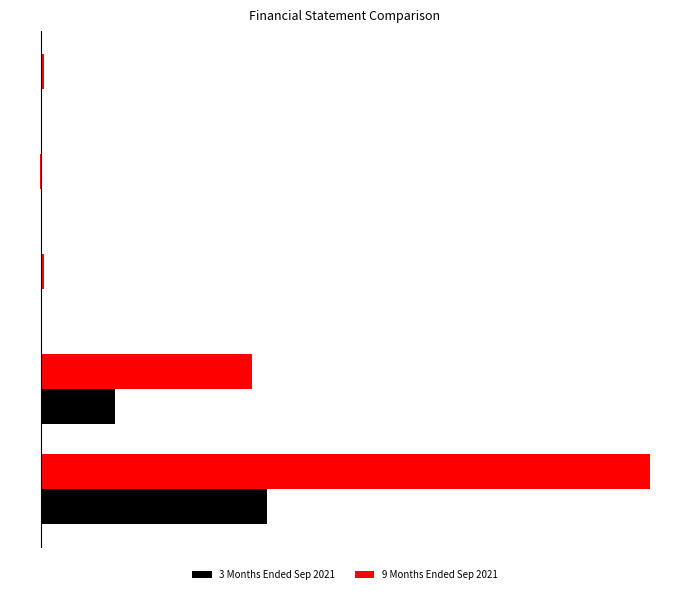

What are all the series names shown in the legend?

3 Months Ended Sep 2021, 9 Months Ended Sep 2021